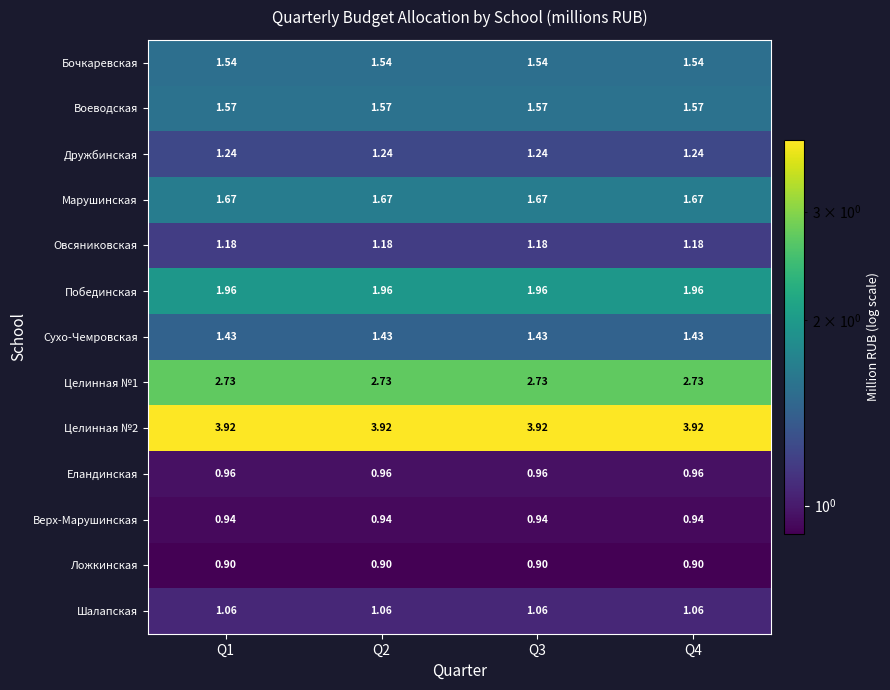

Is the value of Бочкаревская at Q4 greater than the value of Еландинская at Q1?

Yes